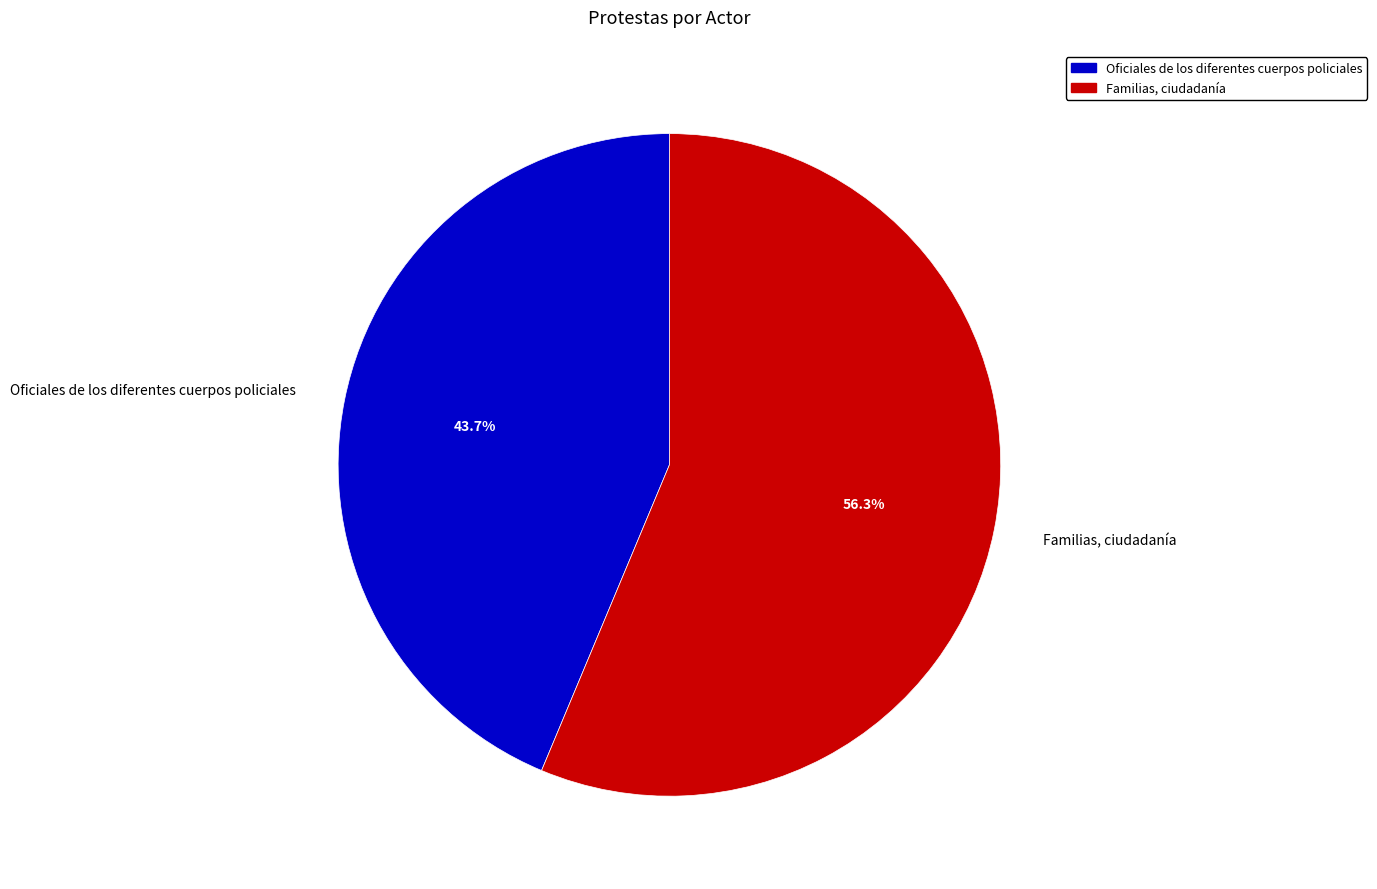

True or false: Familias, ciudadanía accounts for 44% of the total.

False